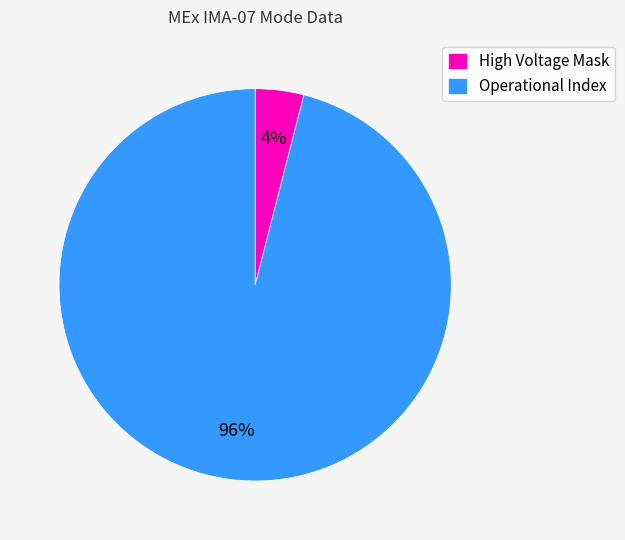

Which slice represents more than half of the pie?

Operational Index